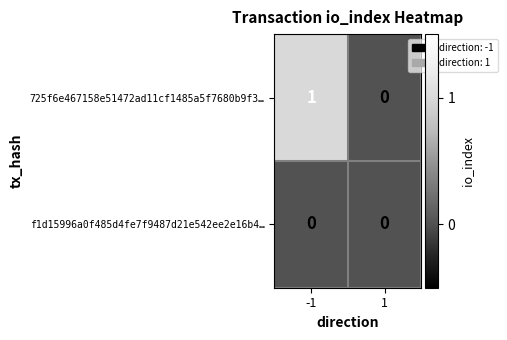

What is the spread (max minus min) of values at -1?

1